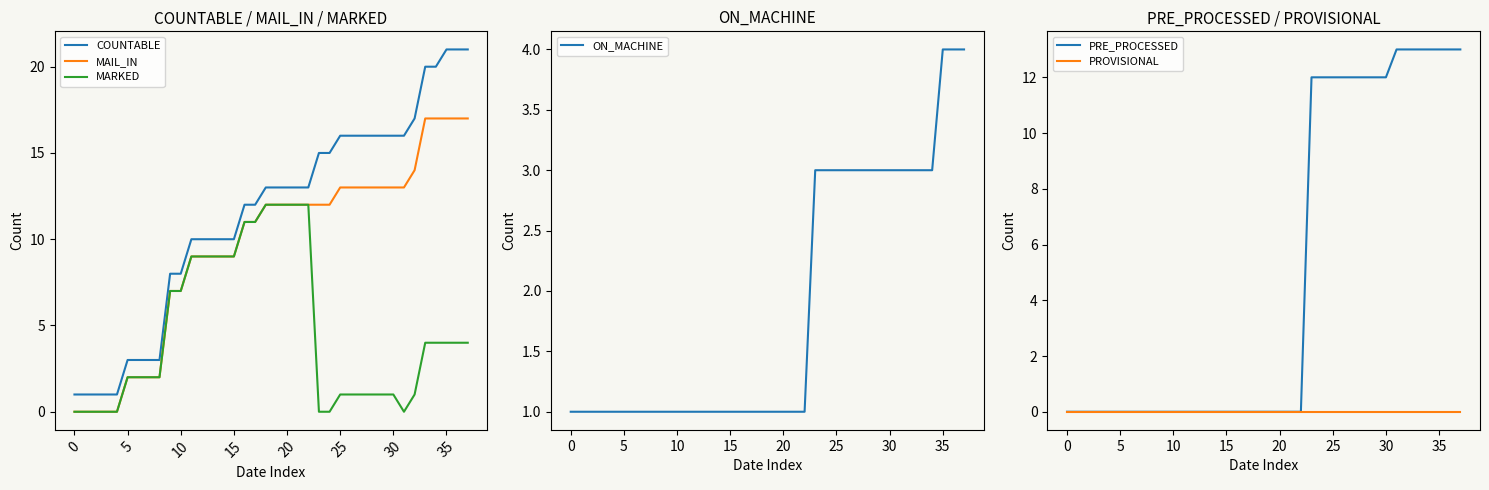

Which series has the widest spread of values?

COUNTABLE